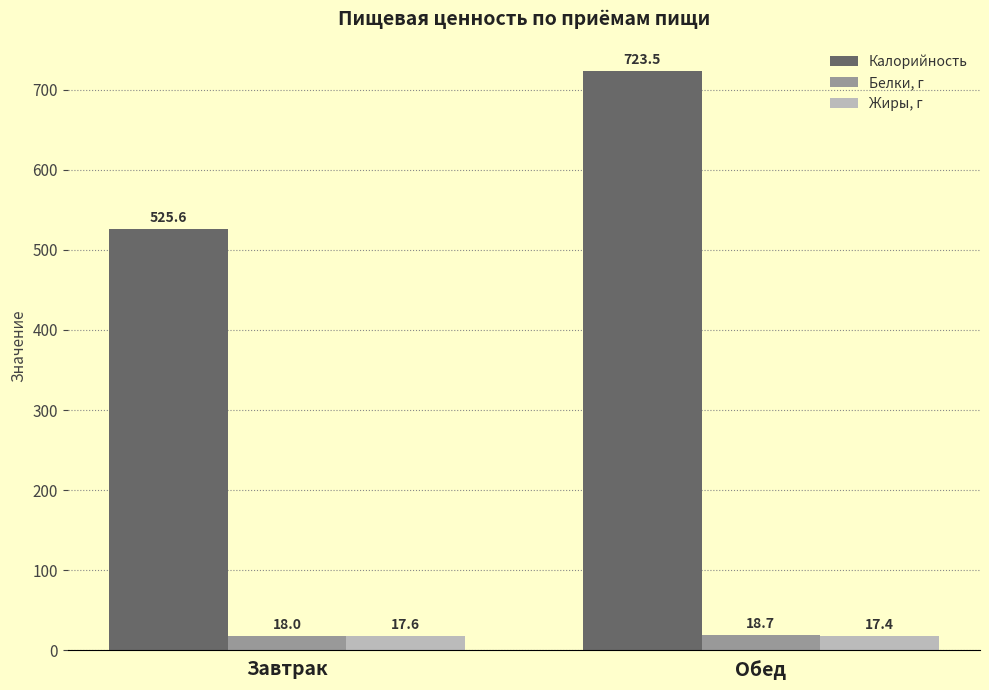

What are all the series names shown in the legend?

Калорийность, Белки, г, Жиры, г